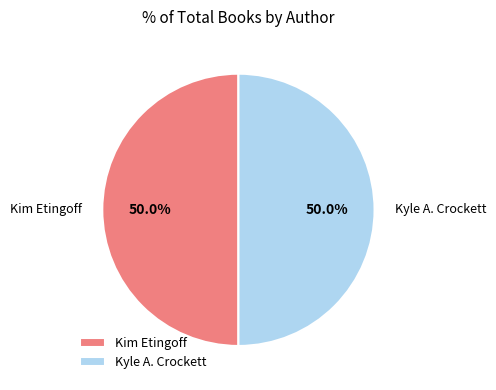

True or false: Kim Etingoff accounts for 37% of the total.

False